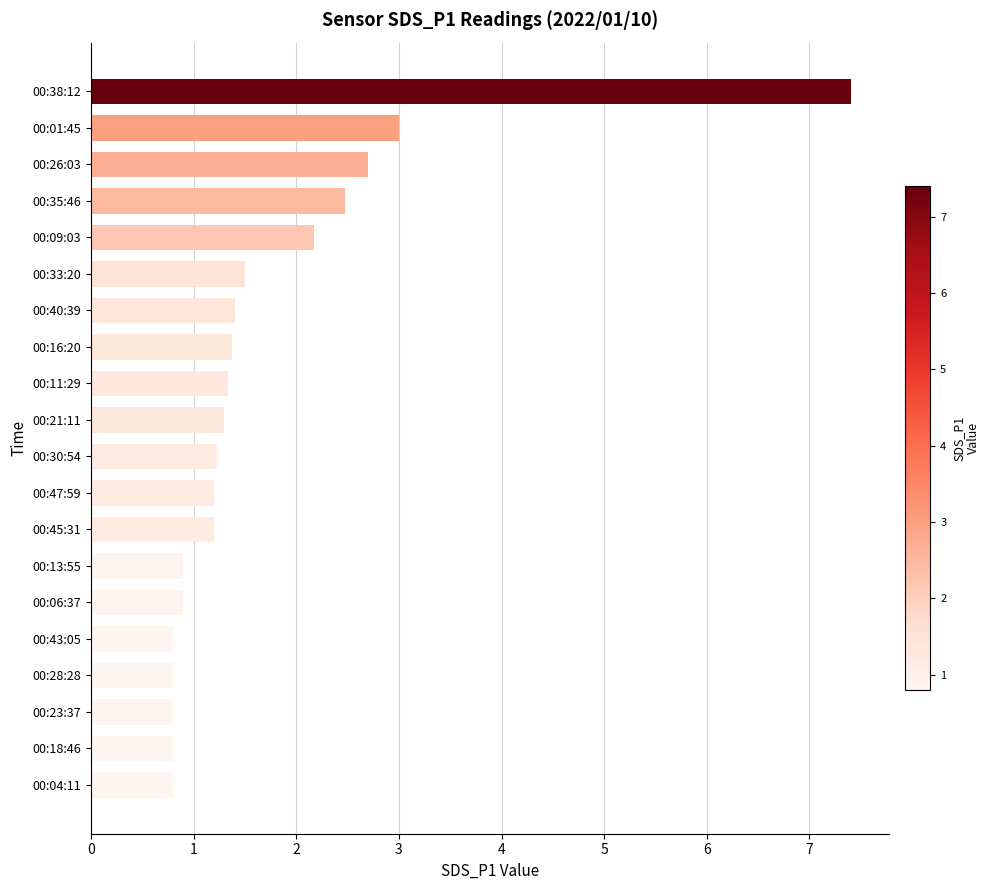

What is the smallest value displayed?

0.8